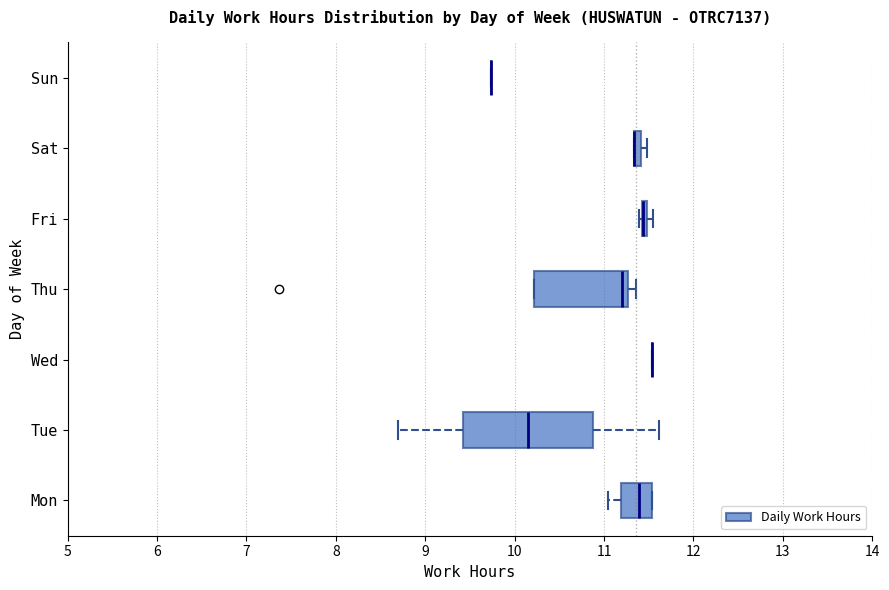

Which box is the widest, from its left edge to its right edge?

Tue